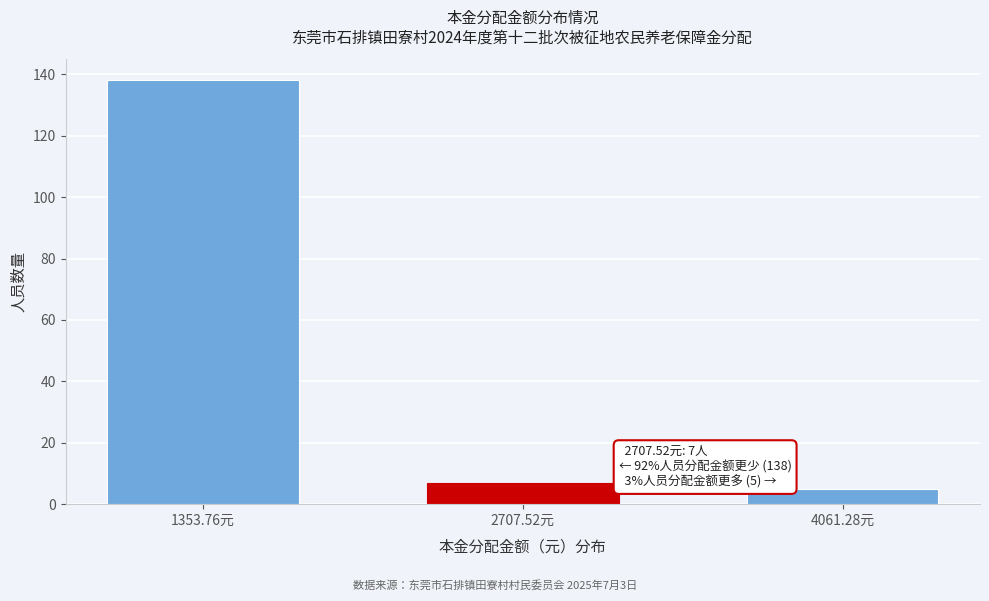

Reading left to right, transcribe all the data shown in this chart.

1353.76元=138	2707.52元=7	4061.28元=5